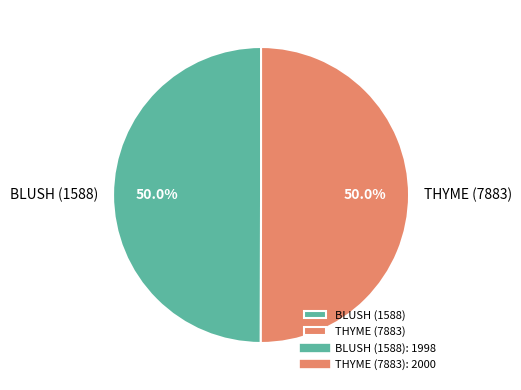

Combined, do BLUSH (1588) and THYME (7883) account for over 50%?

Yes